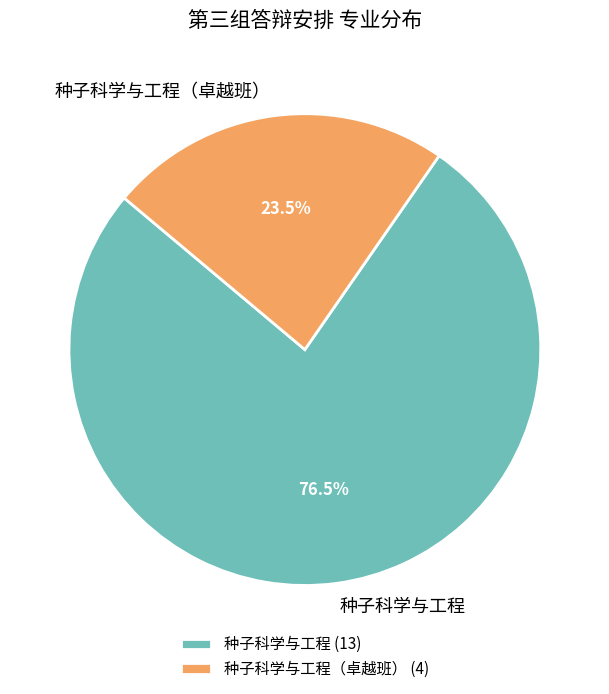

Rank the categories by value from highest to lowest.

种子科学与工程, 种子科学与工程（卓越班）